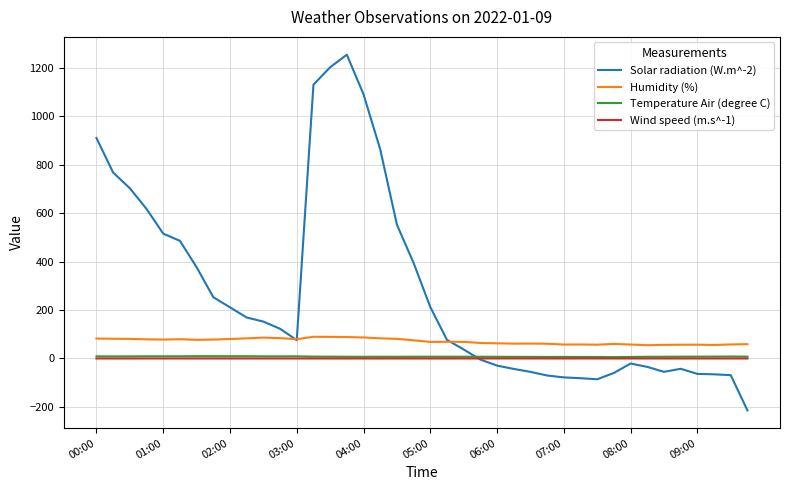

Which series has the largest total across all categories?

Solar radiation (W.m^-2)